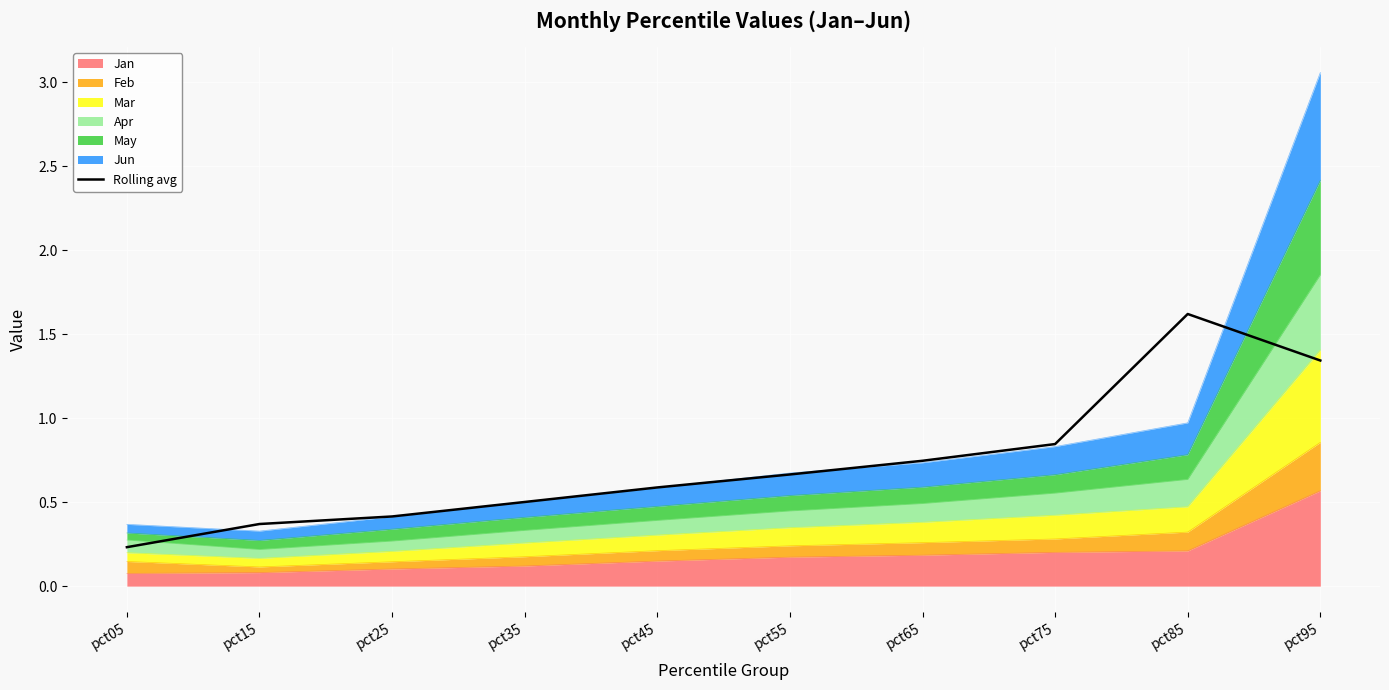

What is the minimum value shown in the chart?

0.2